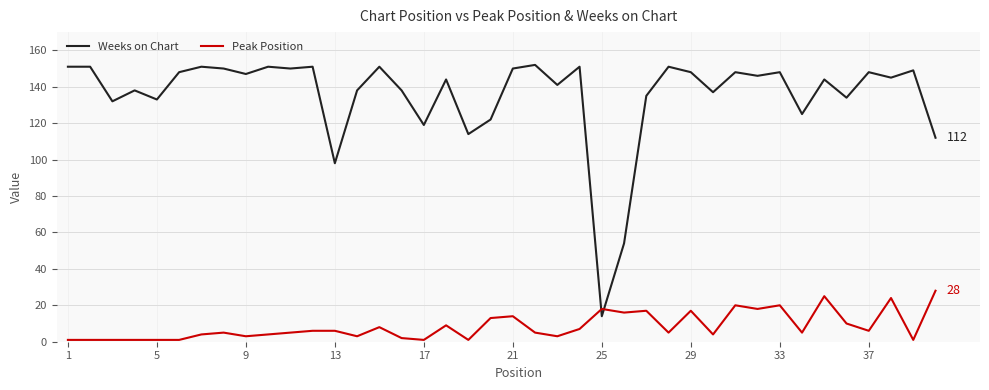

List the series in order of their peak value, lowest first.

Peak Position, Weeks on Chart